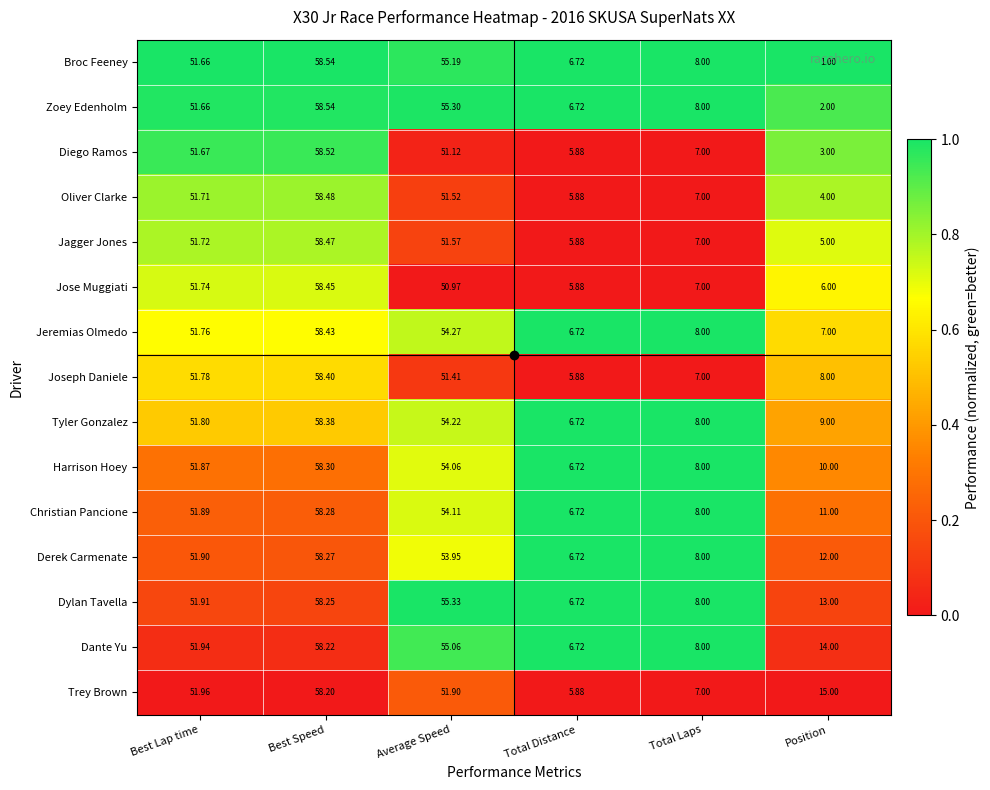

At which category is the sum across all series the highest?

Best Speed